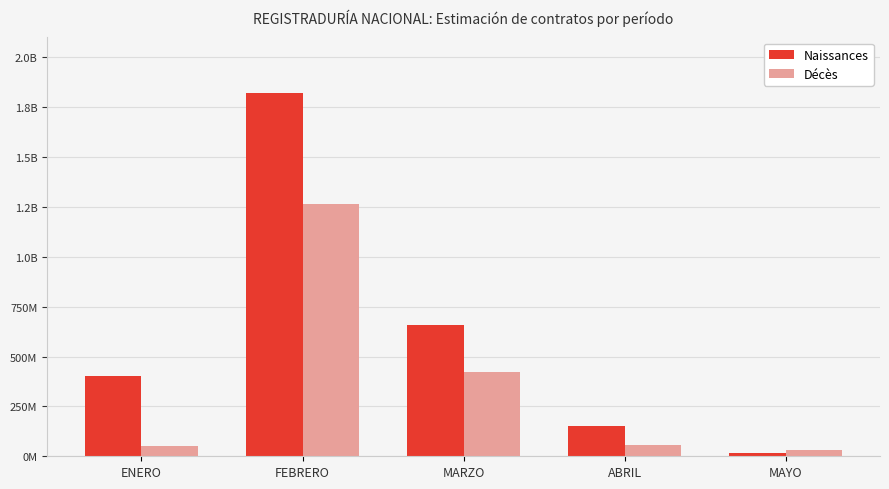

Does the chart contain stacked bars?

No